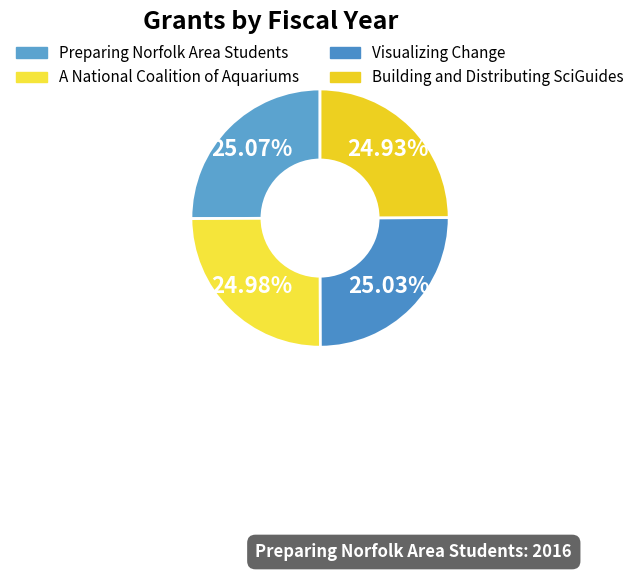

To the nearest percent, what percentage of the pie is A National Coalition of Aquariums?

25%